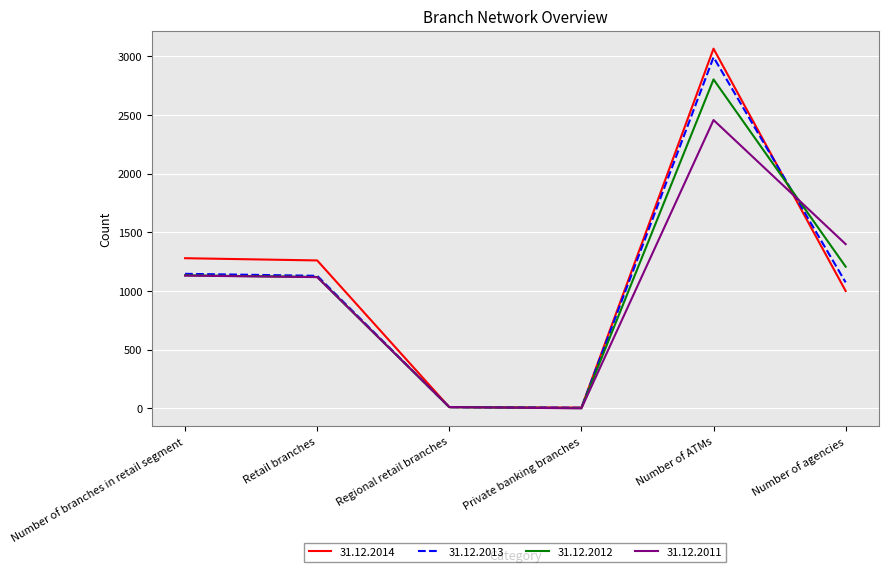

The value of 31.12.2013 at Number of ATMs is 2992. True or false?

True